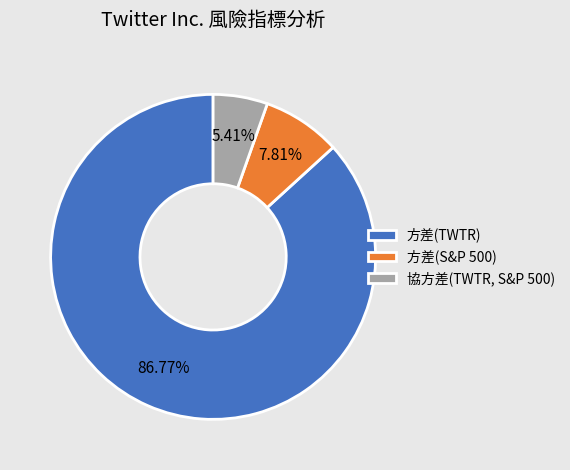

How many segments does this pie chart have?

3